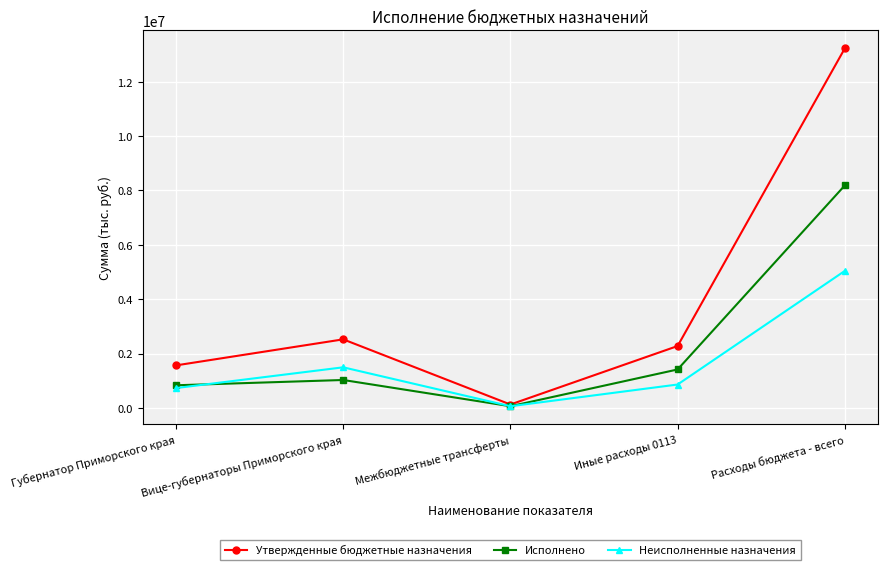

Which series has the largest range (max minus min)?

Утвержденные бюджетные назначения